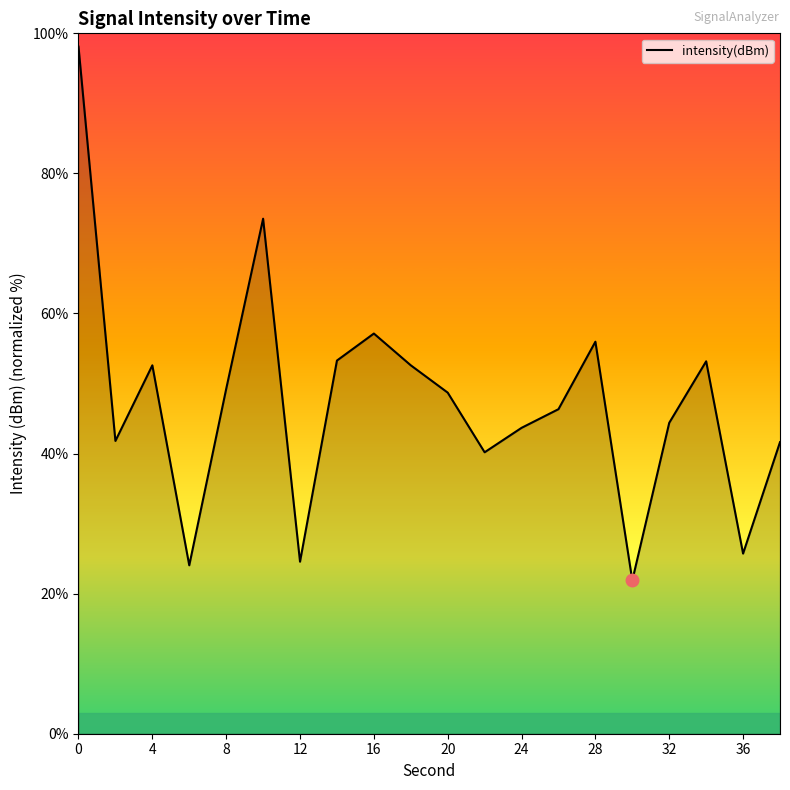

What is the minimum value shown in the chart?

21.9